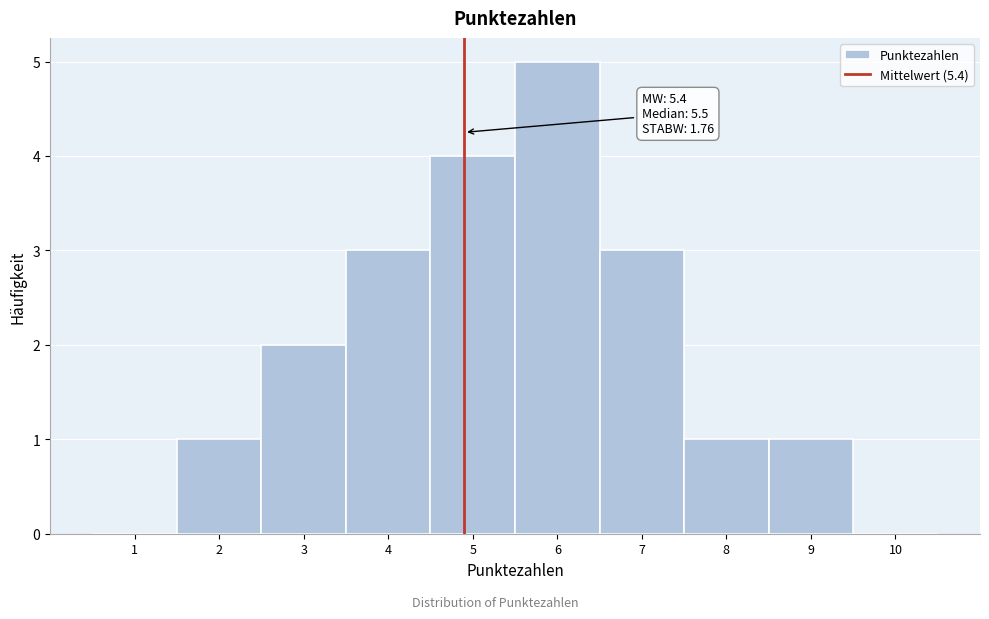

Reading left to right, transcribe all the data shown in this chart.

1=0	2=1	3=2	4=3	5=4	6=5	7=3	8=1	9=1	10=0